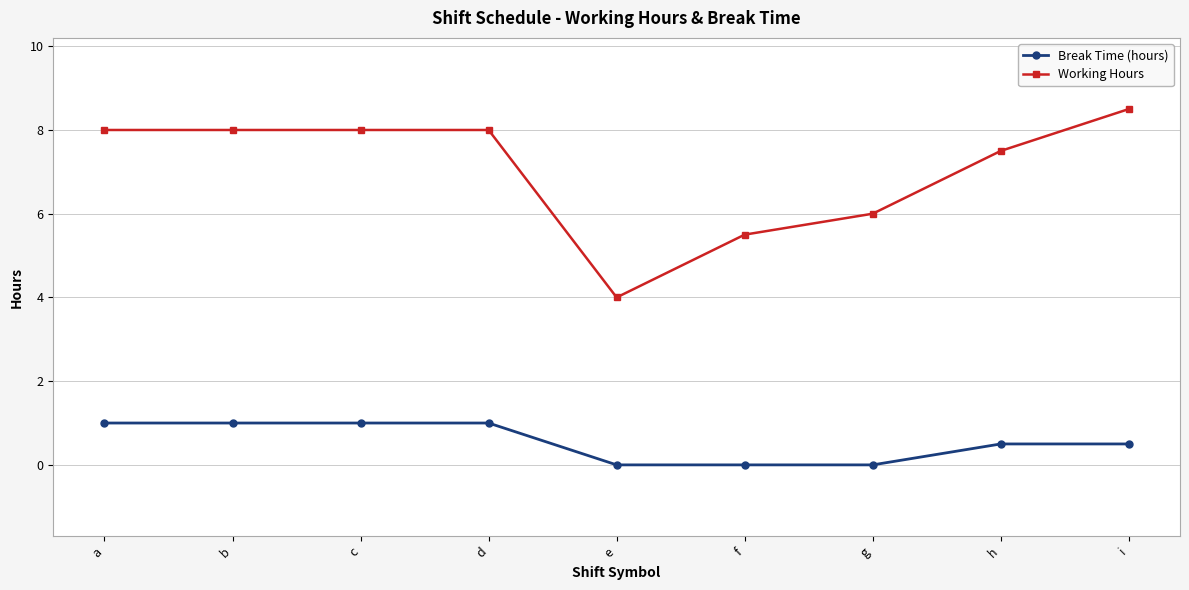

True or false: Working Hours has a value of 7.5 at h.

True